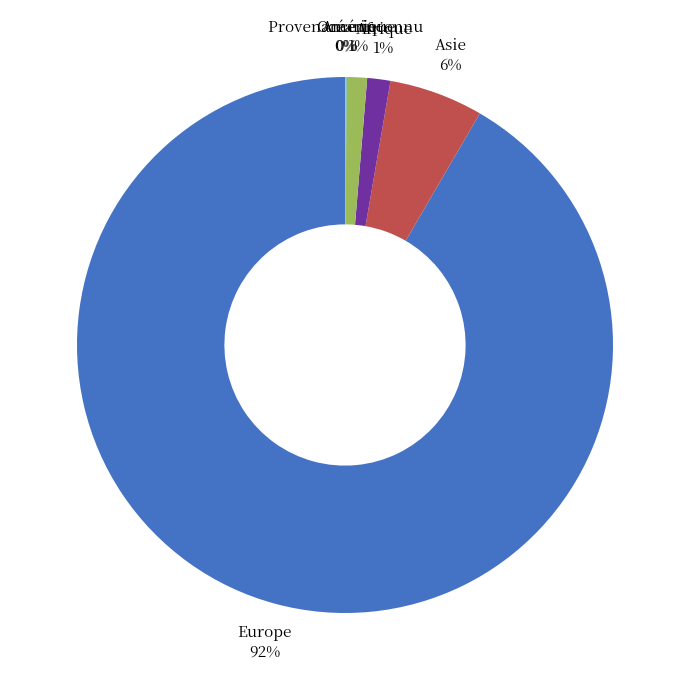

True or false: Europe accounts for 85% of the total.

False